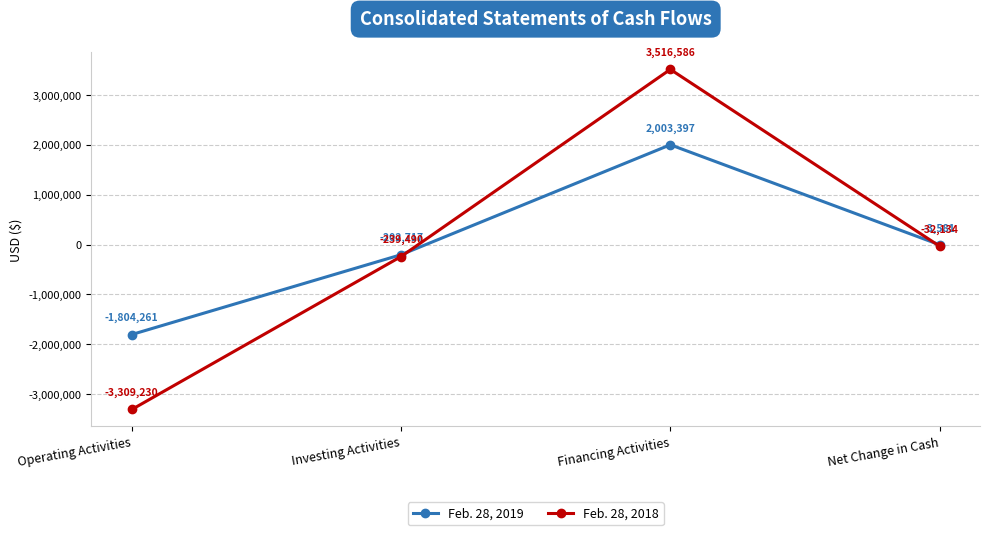

Which series has the widest spread of values?

Feb. 28, 2018